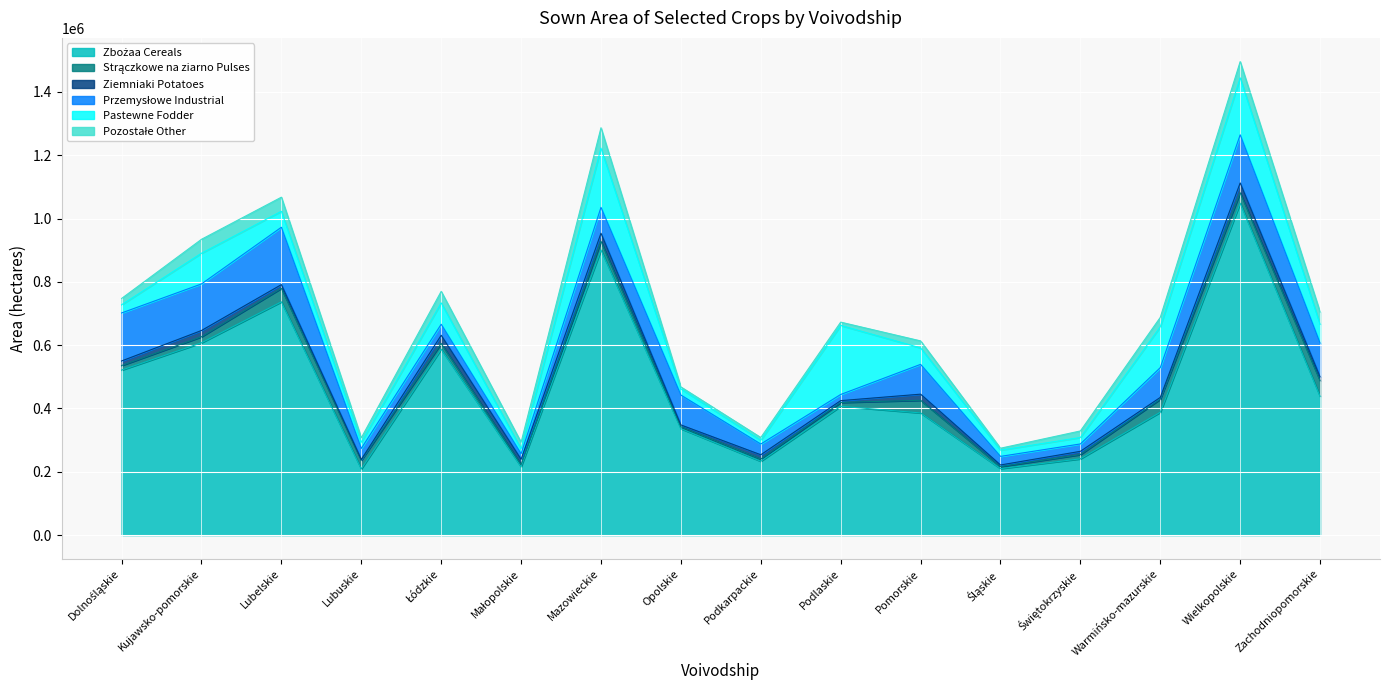

Read the Pastewne Fodder value at Podlaskie.

218058